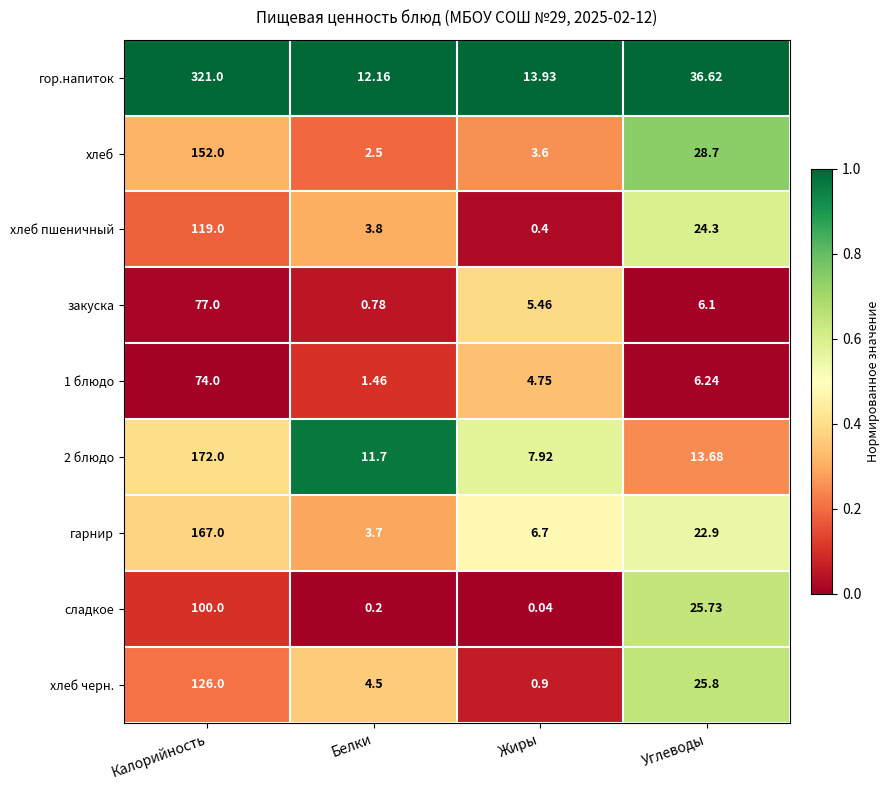

At which category does the chart reach its minimum across all series?

Жиры